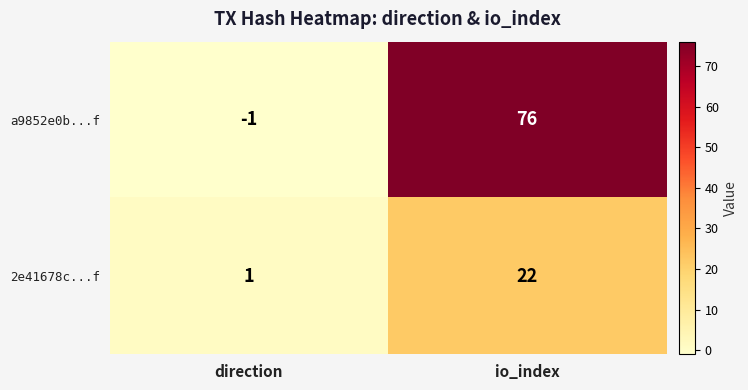

Reading left to right, transcribe all the data shown in this chart.

a9852e0b...f: direction=-1	io_index=76
2e41678c...f: direction=1	io_index=22